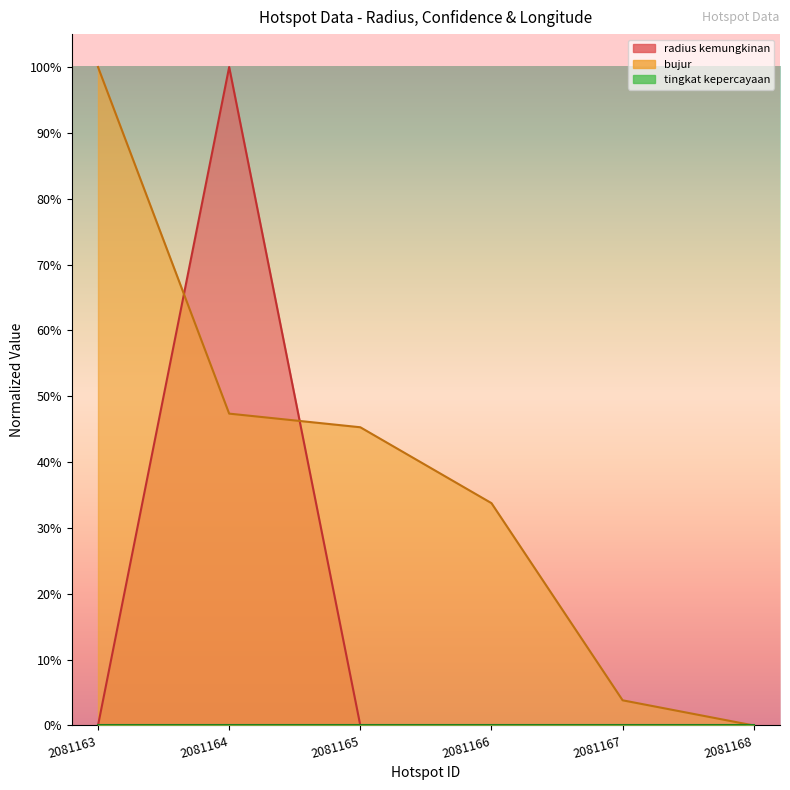

What is the average value of the radius kemungkinan series?

0.2